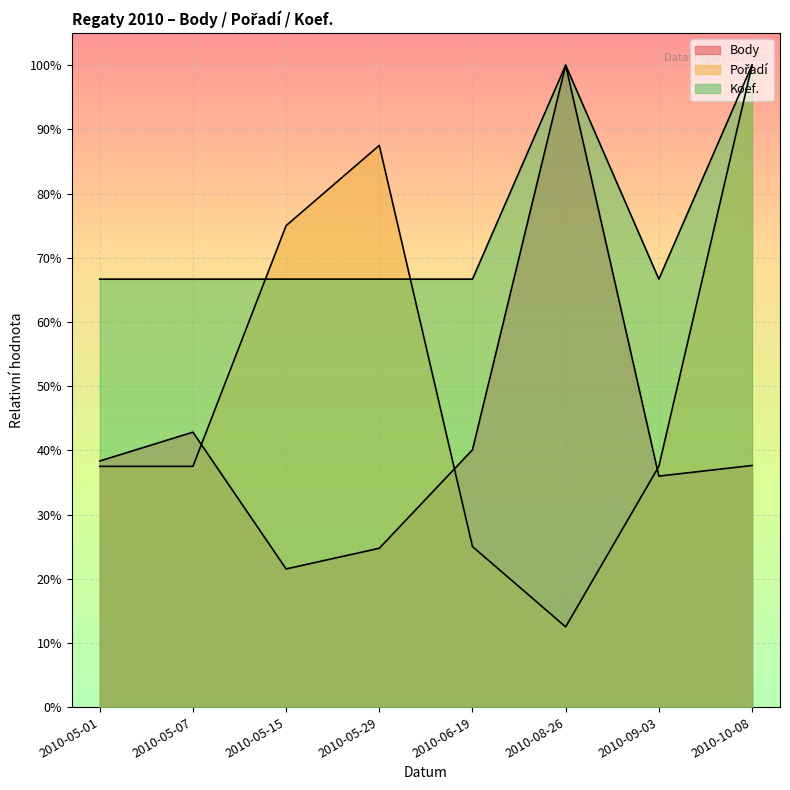

At which category is the sum across all series the highest?

2010-10-08